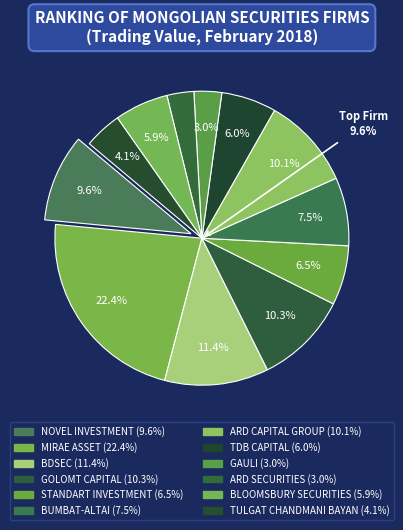

How many segments does this pie chart have?

12